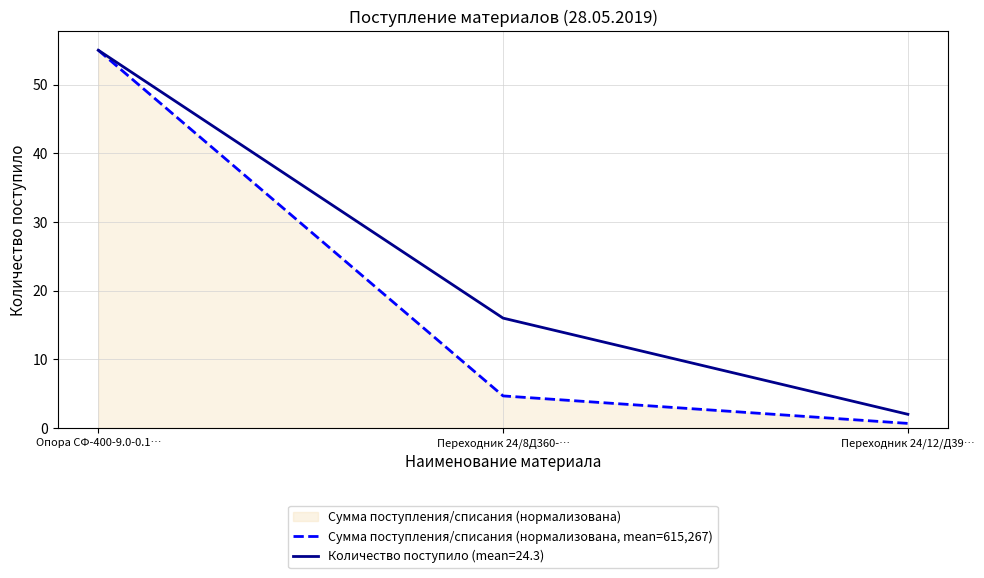

Which category has the highest value across all series?

Опора СФ-400-9.0-0.1…